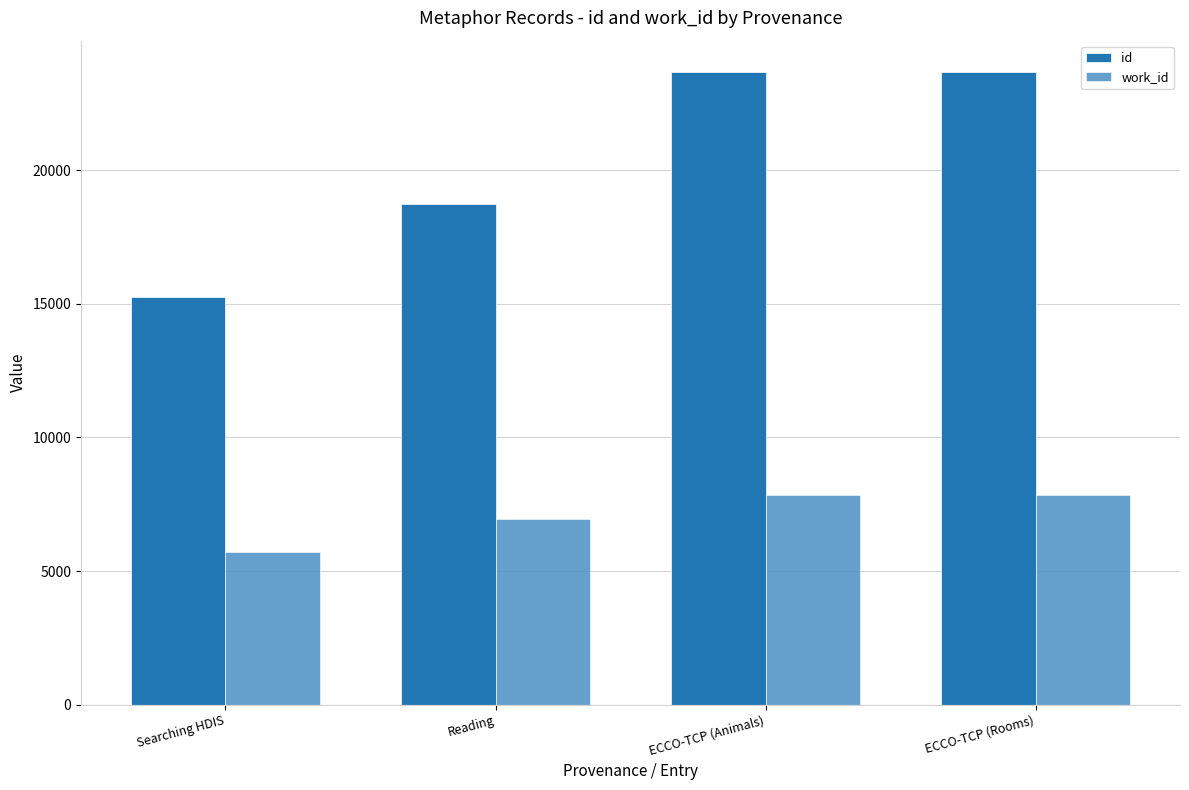

The value of work_id at ECCO-TCP (Animals) is 7844. True or false?

True